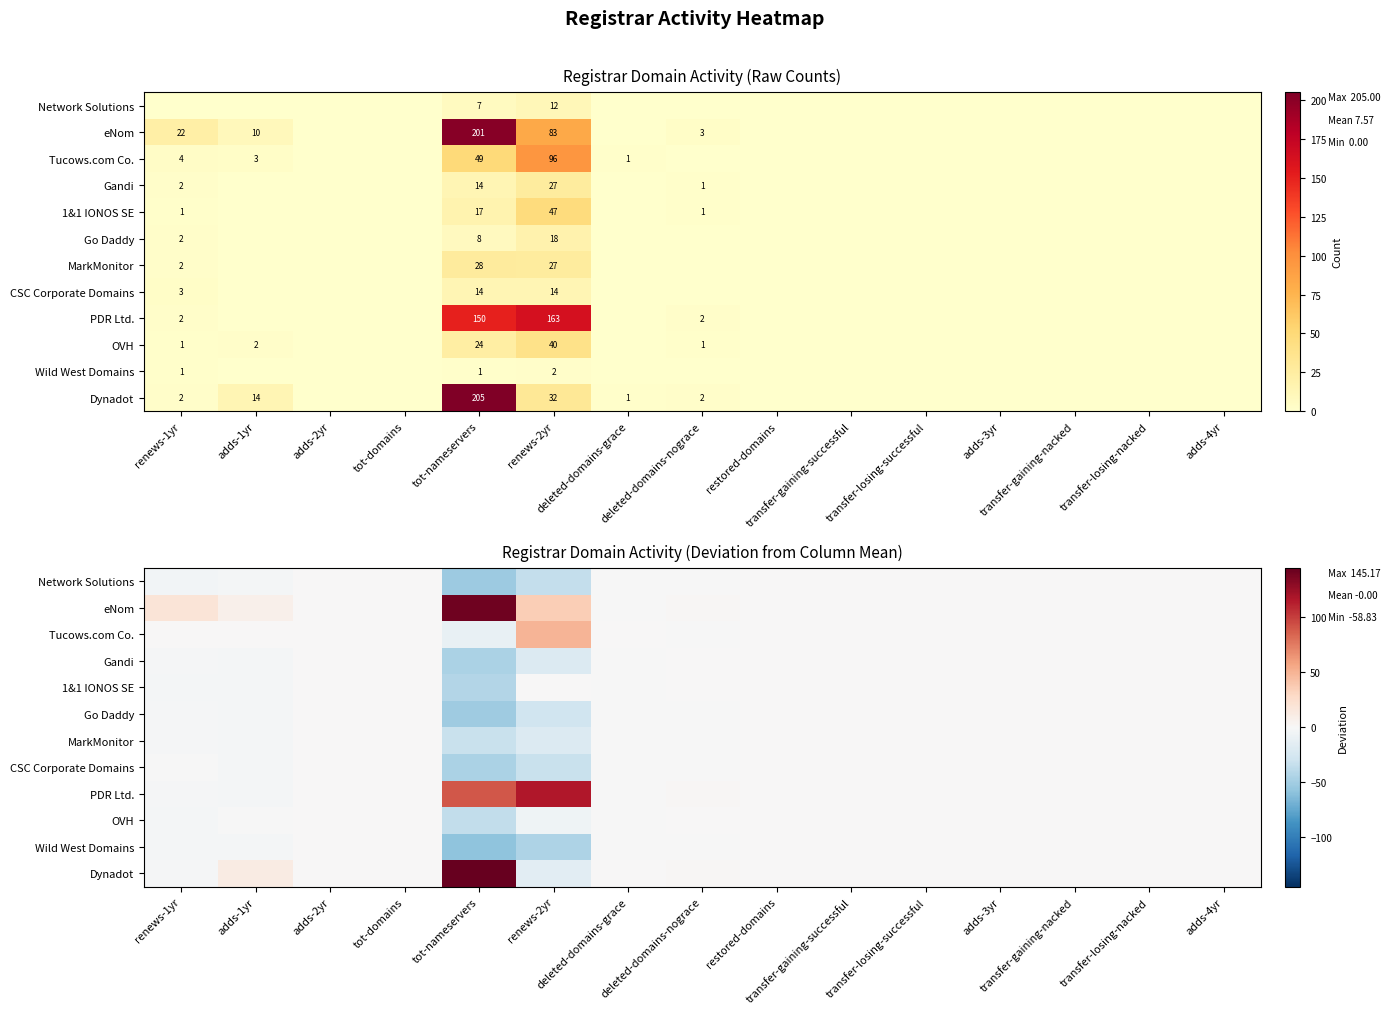

At which category is the sum across all series the highest?

adds-1yr